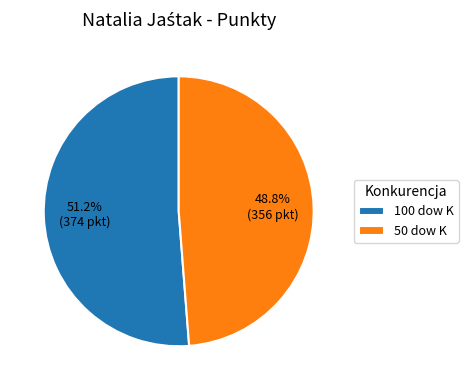

Does 50 dow K represent more than half of the total?

No